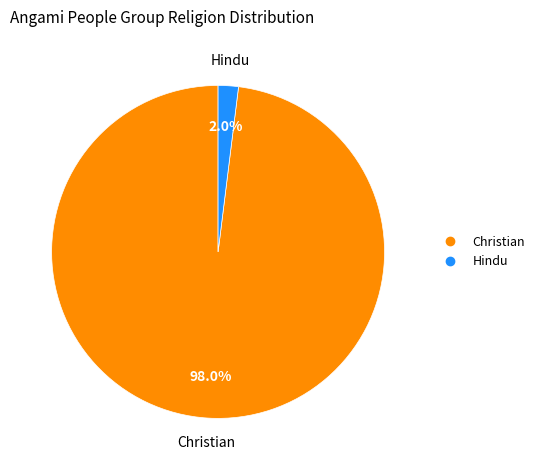

Does any single category account for the majority?

Yes